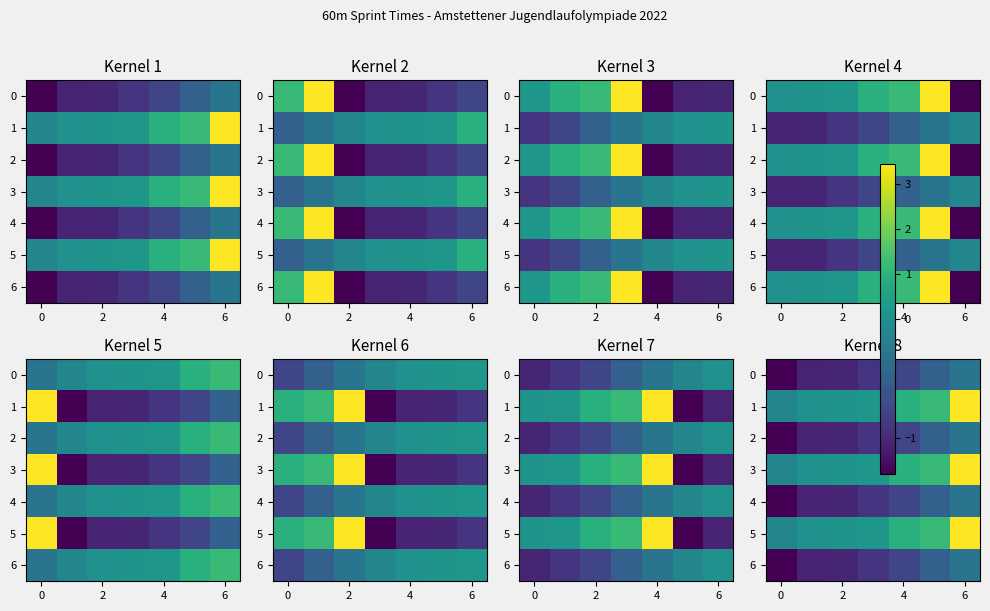

At which category is the sum across all series the highest?

6